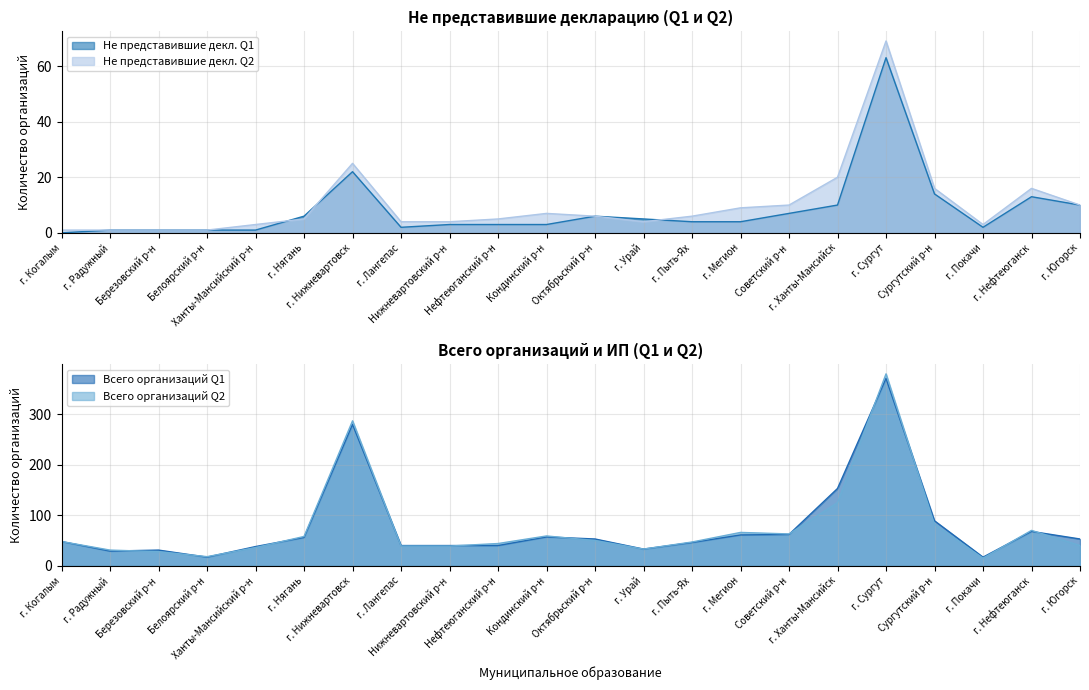

True or false: Не представившие декл. Q1 has more than 1 points higher than both neighbors.

True